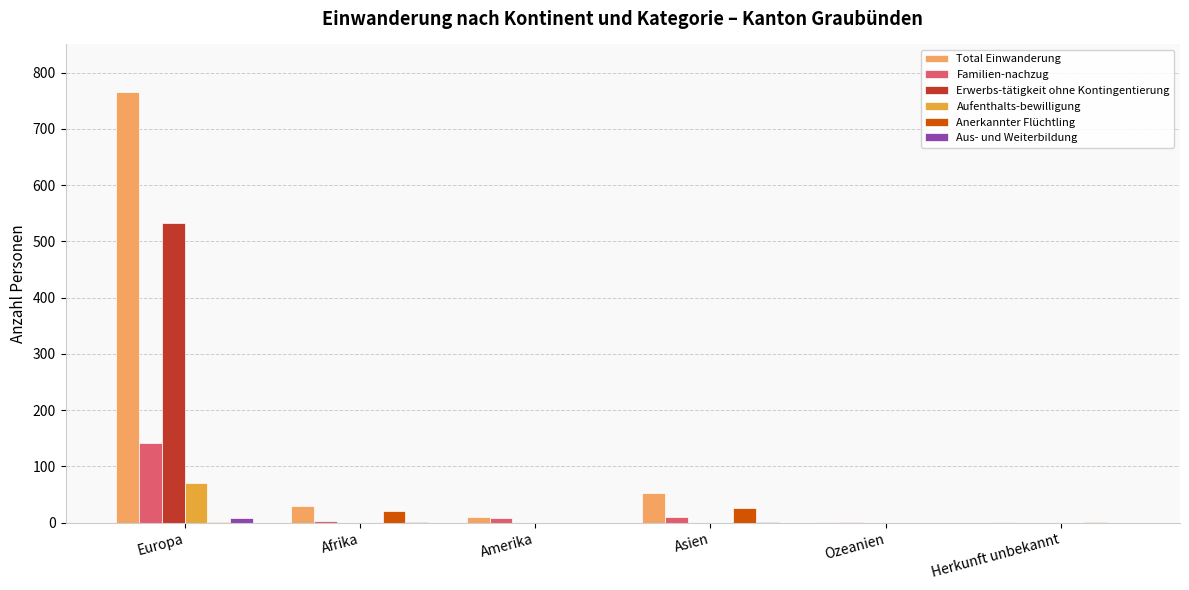

Which series has the widest spread of values?

Total Einwanderung